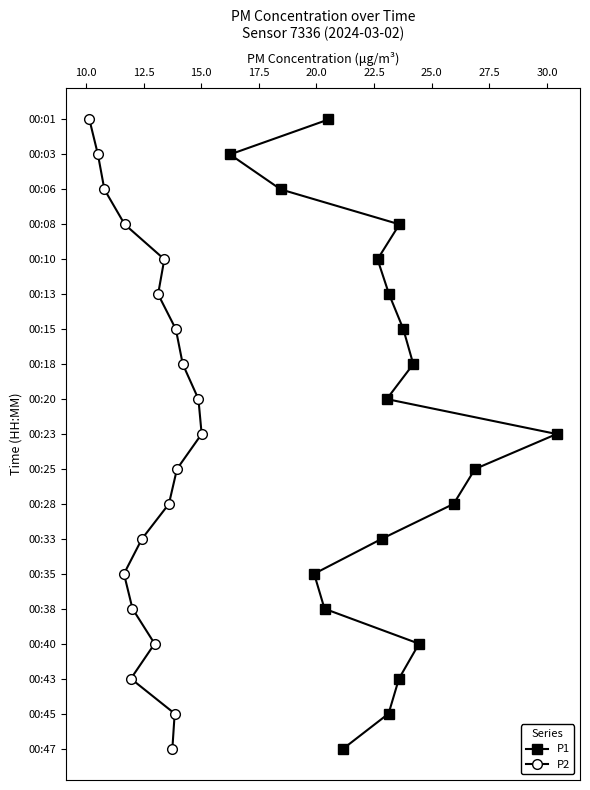

What are all the series names shown in the legend?

P1, P2